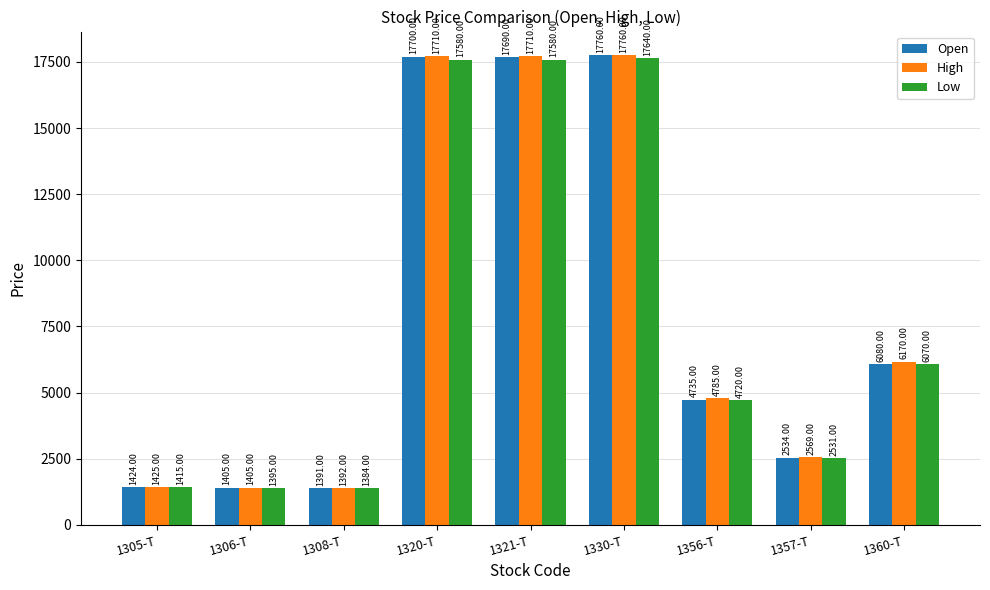

Is the value of Open at 1321-T greater than the value of High at 1330-T?

No